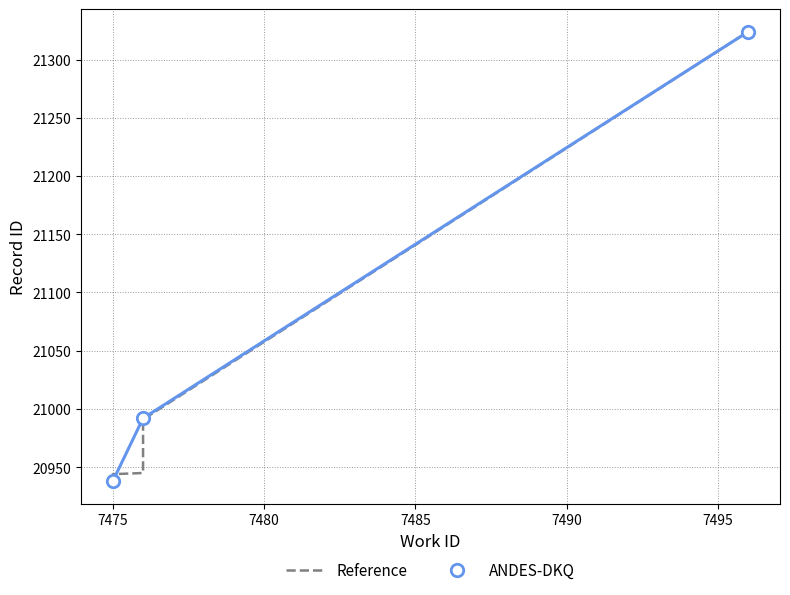

Which series has the largest total across all categories?

Reference